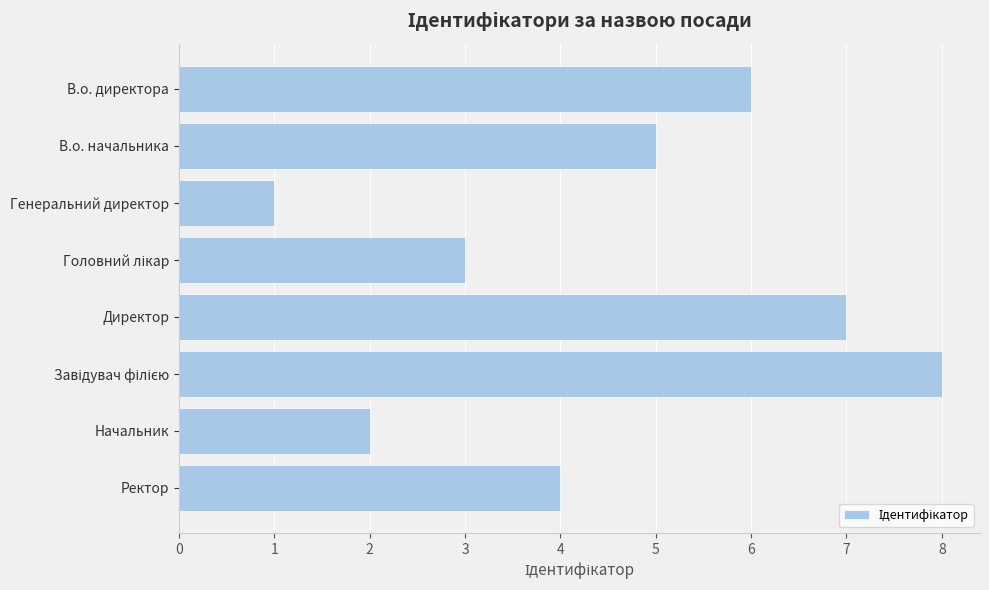

Reading top to bottom, extract all data points from this chart.

6	5	1	3	7	8	2	4